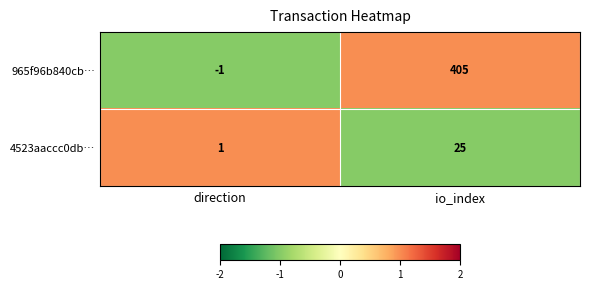

Reading left to right, what are all the values shown in this chart?

965f96b840cb…: direction=-1	io_index=405
4523aaccc0db…: direction=1	io_index=25